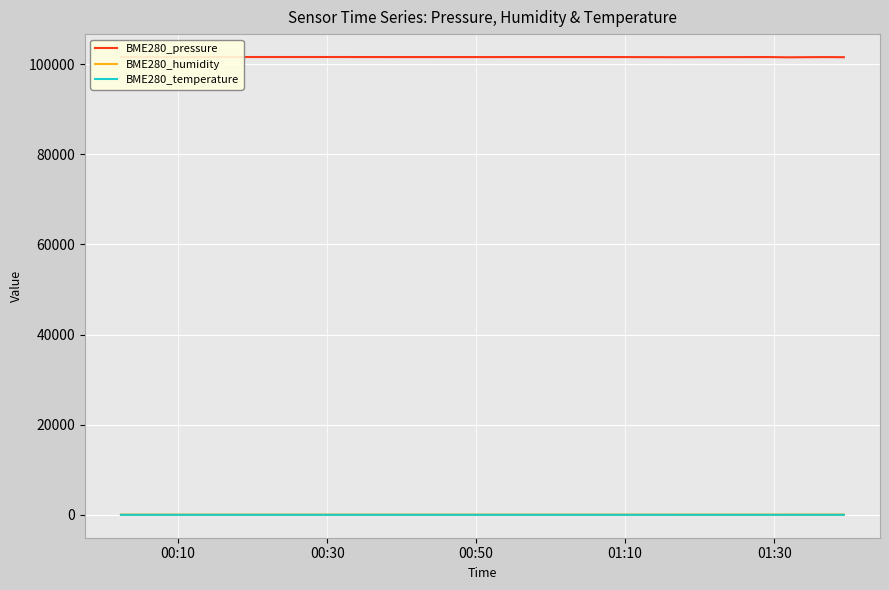

What is the difference between the second highest and minimum values in the BME280_humidity series?

4.6